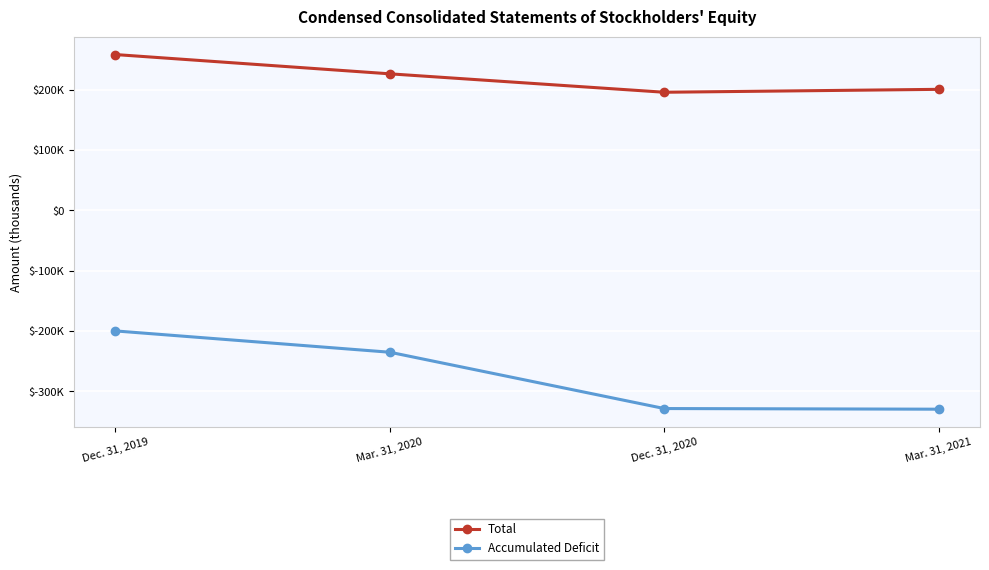

What is the approximate value of Accumulated Deficit at Mar. 31, 2021?

-329441